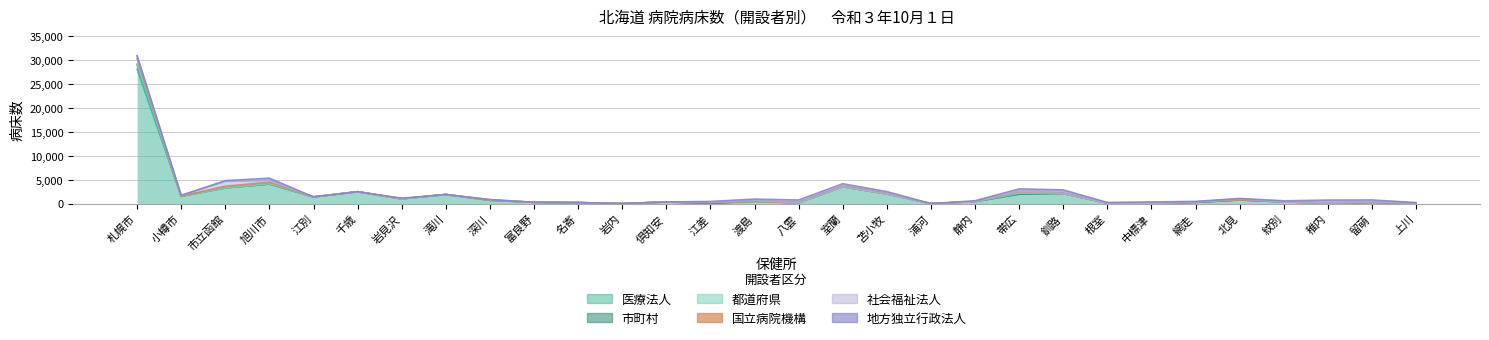

Reading left to right, extract all data points from this chart.

医療法人: 札幌市=28061	小樽市=1547	市立函館=3272	旭川市=4084	江別=1396	千歳=2483	岩見沢=992	滝川=1903	深川=699	富良野=269	名寄=214	岩内=0	倶知安=344	江差=60	渡島=479	八雲=174	室蘭=3539	苫小牧=2026	浦河=0	静内=417	帯広=1954	釧路=2107	根室=101	中標津=60	網走=253	北見=756	紋別=361	稚内=110	留萌=251	上川=120
市町村: 札幌市=932	小樽市=0	市立函館=0	旭川市=0	江別=0	千歳=0	岩見沢=0	滝川=0	深川=0	富良野=0	名寄=0	岩内=0	倶知安=0	江差=0	渡島=0	八雲=0	室蘭=0	苫小牧=0	浦河=0	静内=0	帯広=48	釧路=0	根室=0	中標津=0	網走=0	北見=0	紋別=0	稚内=0	留萌=0	上川=0
都道府県: 札幌市=215	小樽市=0	市立函館=0	旭川市=60	江別=0	千歳=0	岩見沢=0	滝川=0	深川=0	富良野=0	名寄=0	岩内=0	倶知安=0	江差=198	渡島=0	八雲=0	室蘭=0	苫小牧=0	浦河=0	静内=0	帯広=168	釧路=0	根室=0	中標津=0	網走=105	北見=70	紋別=0	稚内=0	留萌=120	上川=0
国立病院機構: 札幌市=1073	小樽市=0	市立函館=365	旭川市=310	江別=0	千歳=0	岩見沢=0	滝川=0	深川=0	富良野=0	名寄=0	岩内=0	倶知安=0	江差=0	渡島=0	八雲=0	室蘭=0	苫小牧=0	浦河=0	静内=0	帯広=325	釧路=0	根室=0	中標津=0	網走=0	北見=0	紋別=0	稚内=0	留萌=0	上川=0
社会福祉法人: 札幌市=587	小樽市=168	市立函館=1007	旭川市=336	江別=0	千歳=0	岩見沢=0	滝川=0	深川=137	富良野=0	名寄=0	岩内=0	倶知安=0	江差=0	渡島=199	八雲=0	室蘭=0	苫小牧=0	浦河=0	静内=0	帯広=100	釧路=0	根室=0	中標津=0	網走=0	北見=150	紋別=0	稚内=0	留萌=0	上川=0
地方独立行政法人: 札幌市=0	小樽市=0	市立函館=150	旭川市=520	江別=0	千歳=0	岩見沢=136	滝川=0	深川=0	富良野=0	名寄=0	岩内=0	倶知安=0	江差=185	渡島=258	八雲=573	室蘭=609	苫小牧=480	浦河=0	静内=176	帯広=480	釧路=758	根室=135	中標津=292	網走=95	北見=99	紋別=225	稚内=620	留萌=384	上川=98